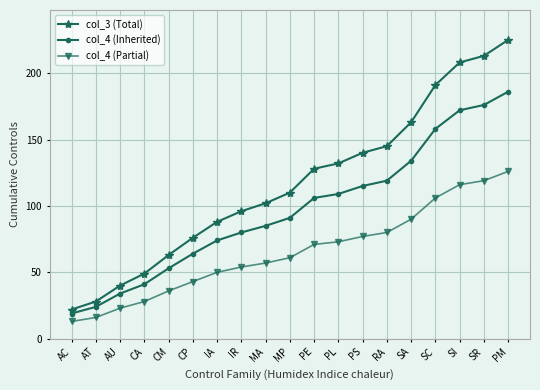

The col_3 (Total) series shows 102 at MA. True or false?

True